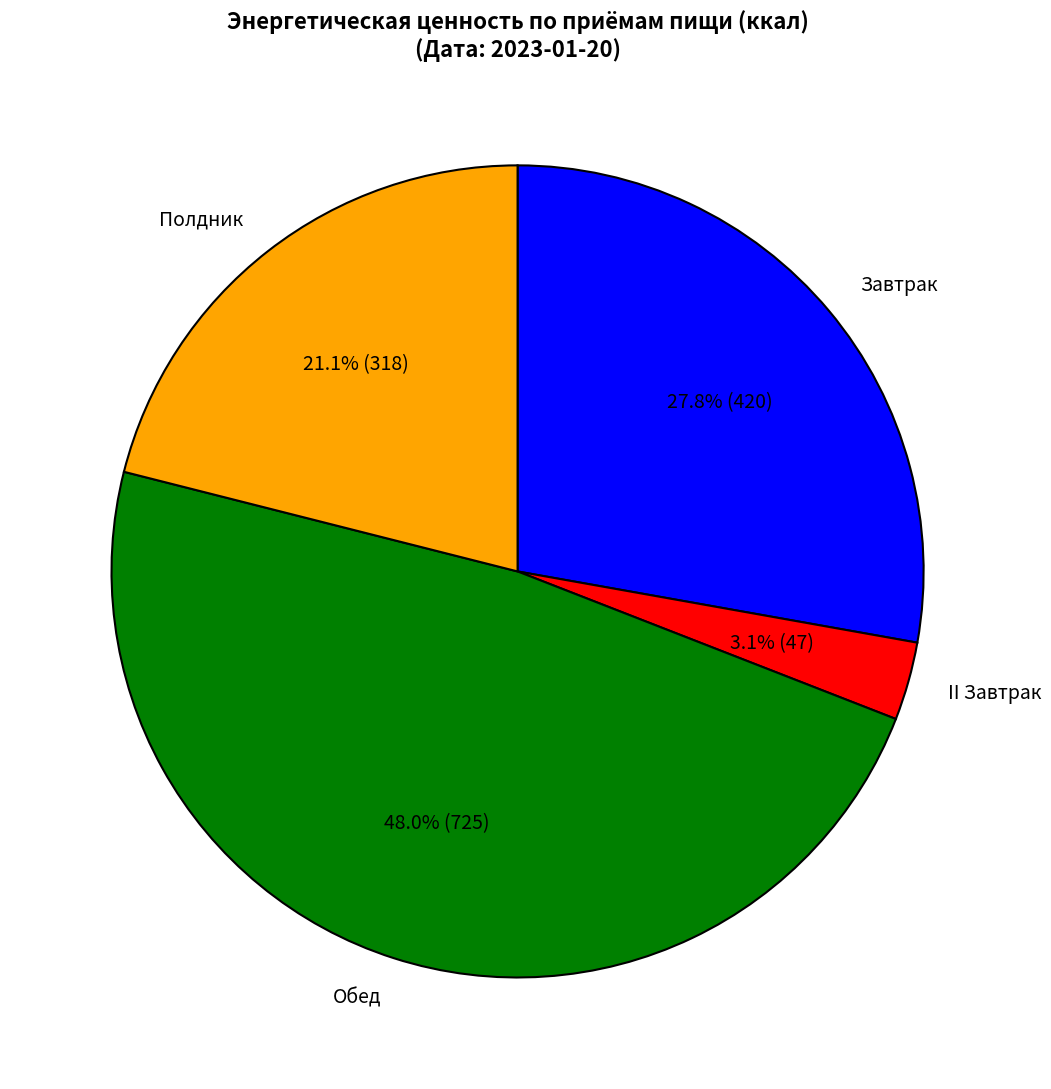

Which category has the smallest portion of the pie?

II Завтрак